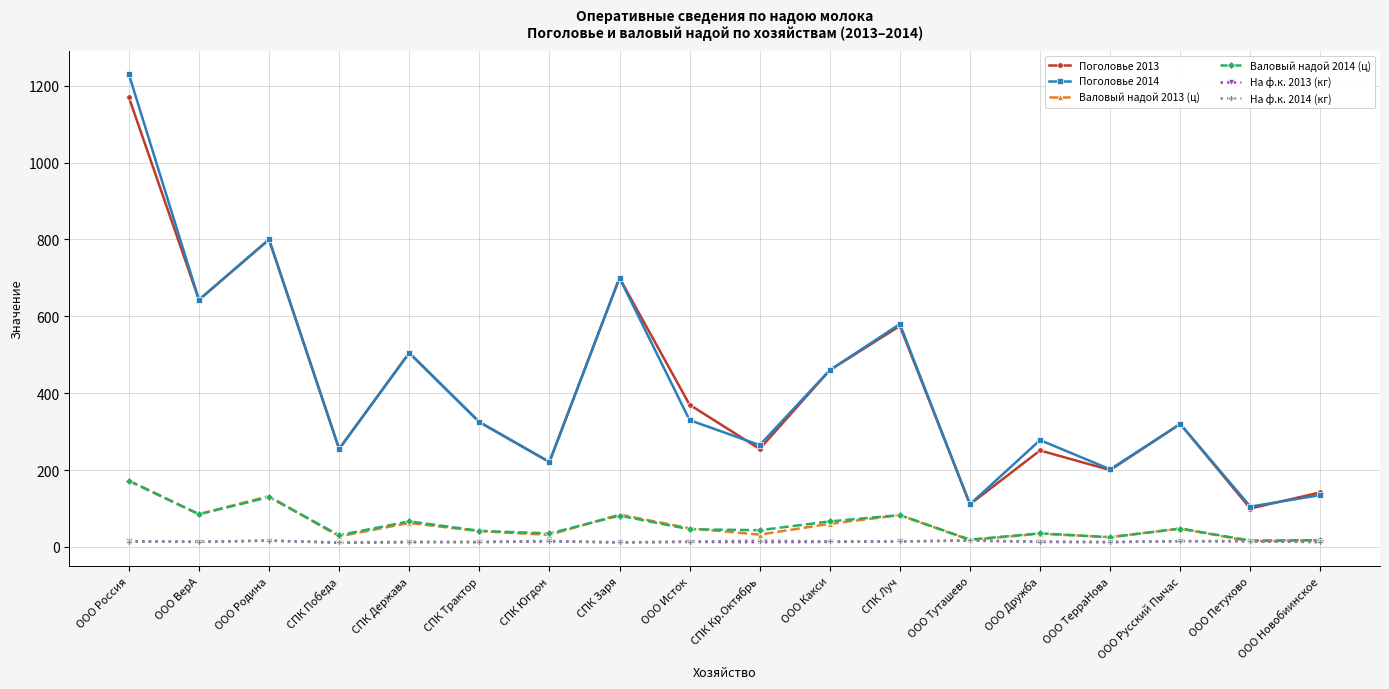

The Поголовье 2013 series shows 460.0 at ООО Какси. True or false?

True